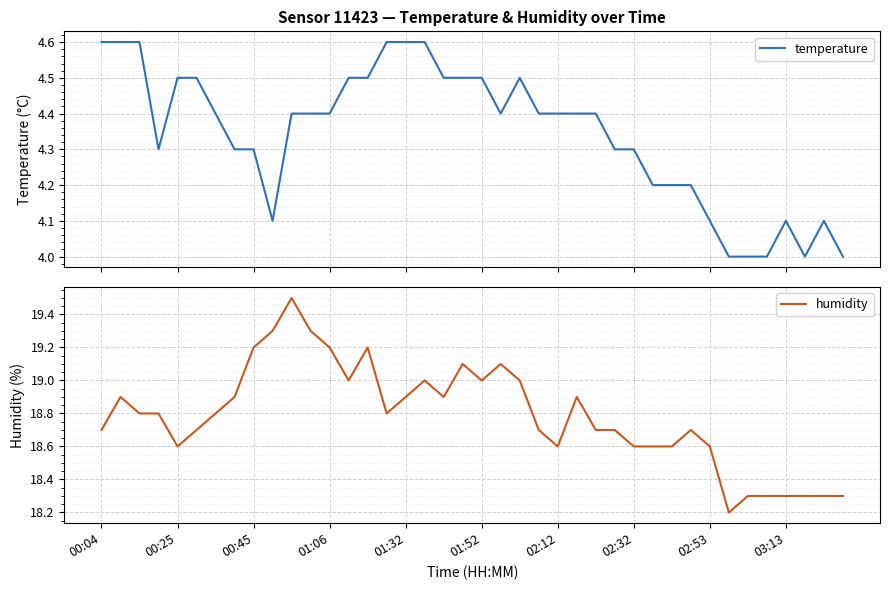

True or false: humidity and temperature intersect in this chart.

False